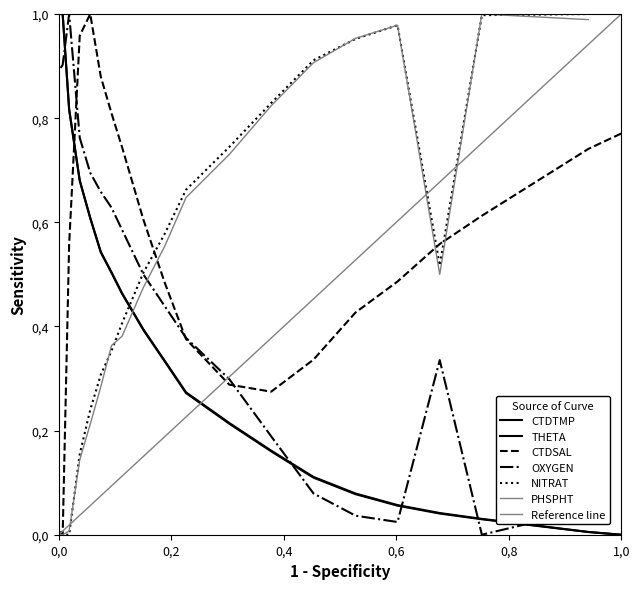

True or false: THETA has more than 0 points higher than both neighbors.

False